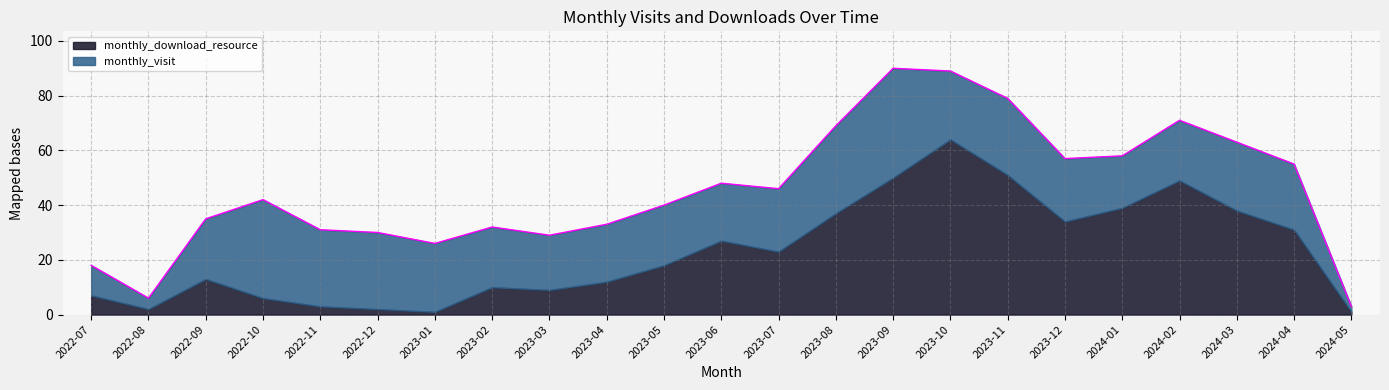

Reading right to left, what are all the values shown in this chart?

monthly_visit: 2024-05=2	2024-04=24	2024-03=25	2024-02=22	2024-01=19	2023-12=23	2023-11=28	2023-10=25	2023-09=40	2023-08=32	2023-07=23	2023-06=21	2023-05=22	2023-04=21	2023-03=20	2023-02=22	2023-01=25	2022-12=28	2022-11=28	2022-10=36	2022-09=22	2022-08=4	2022-07=11
monthly_download_resource: 2024-05=1	2024-04=31	2024-03=38	2024-02=49	2024-01=39	2023-12=34	2023-11=51	2023-10=64	2023-09=50	2023-08=37	2023-07=23	2023-06=27	2023-05=18	2023-04=12	2023-03=9	2023-02=10	2023-01=1	2022-12=2	2022-11=3	2022-10=6	2022-09=13	2022-08=2	2022-07=7